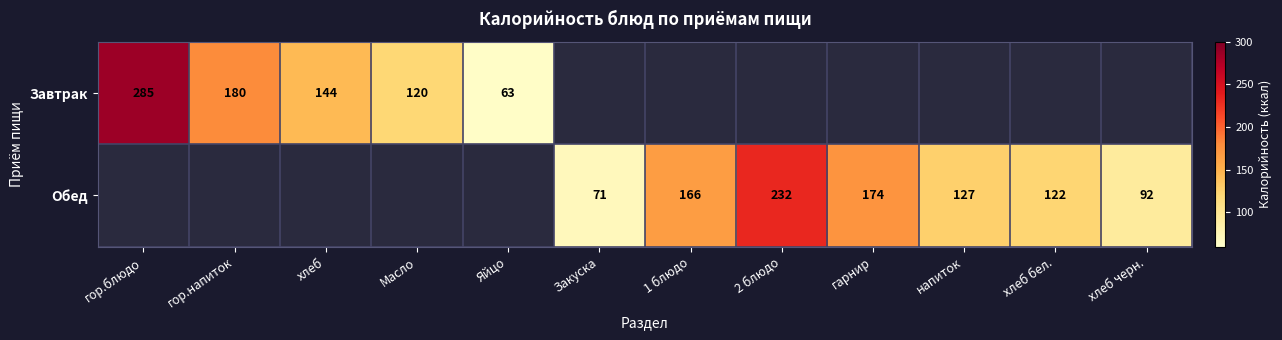

Which category has the lowest value across all series?

Яйцо